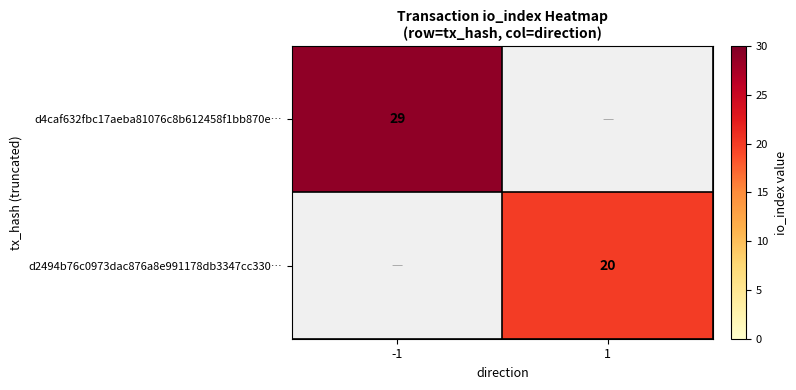

The value of d2494b76c0973dac876a8e991178db3347cc330… at 1 is 7.6. True or false?

False